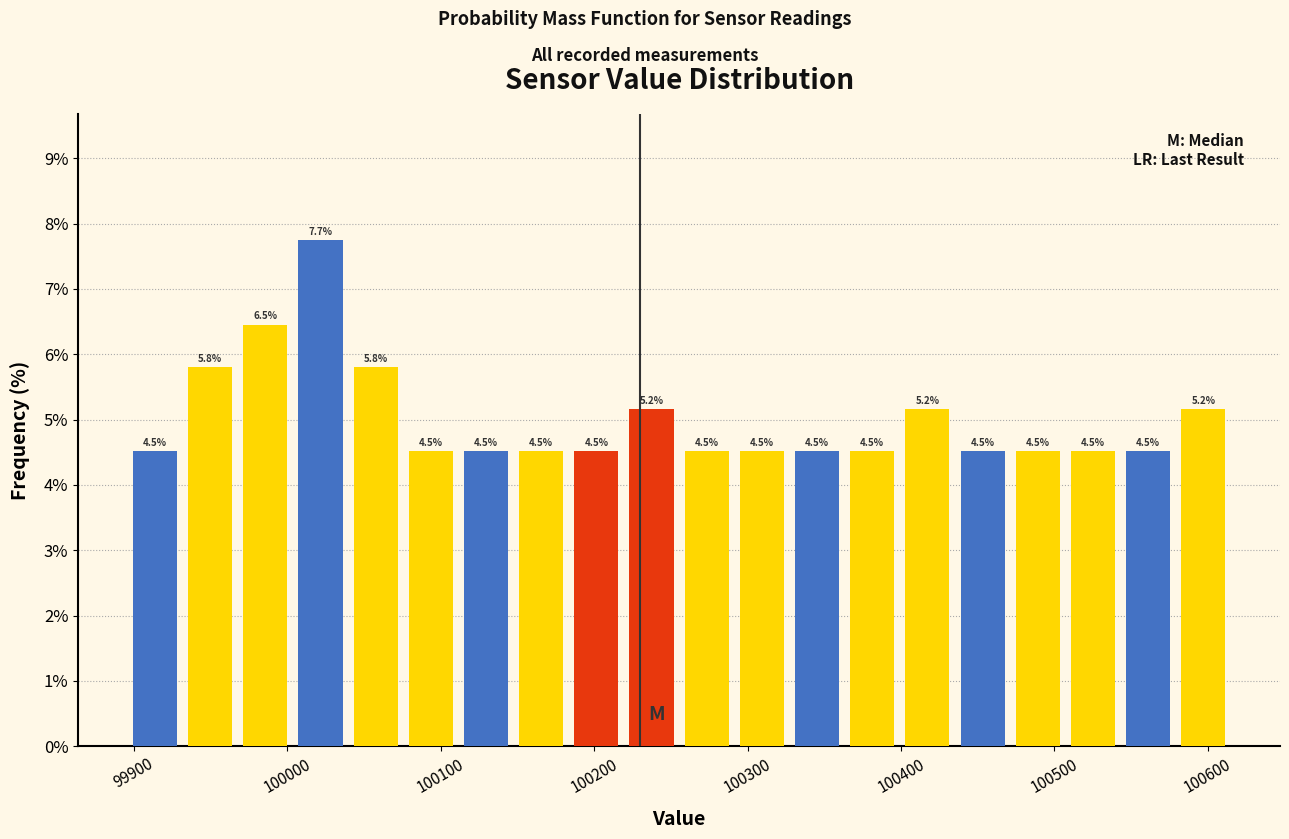

Read against the x-axis, roughly where is the centre of the tallest bar?

100020